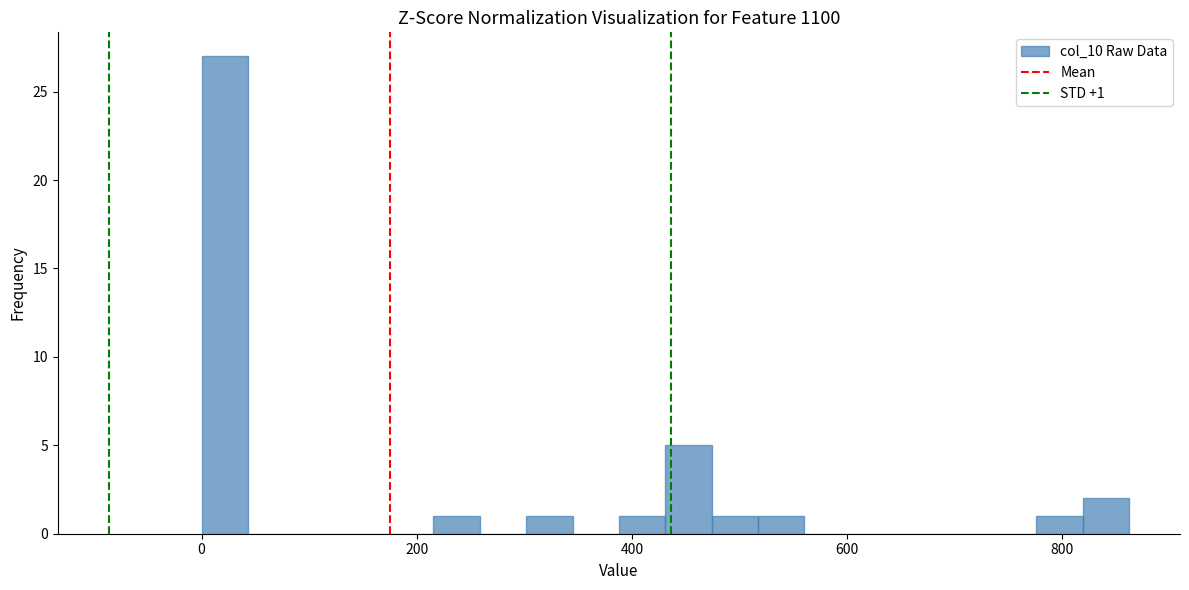

Around what value on the x-axis is the tallest bar? Give the approximate position of its centre, as read against the axis.

20